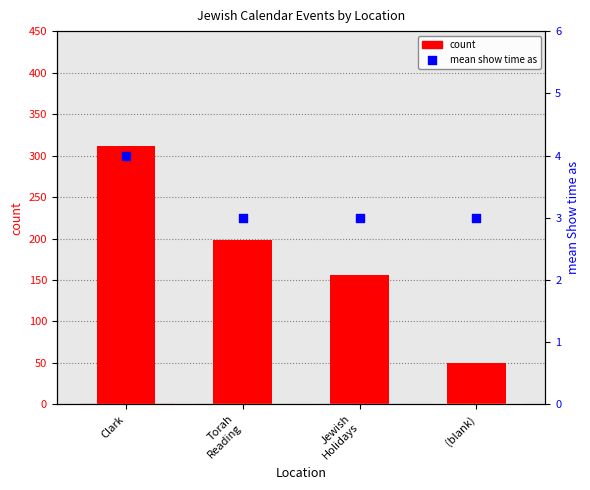

Which series has the largest Y range (max minus min)?

count